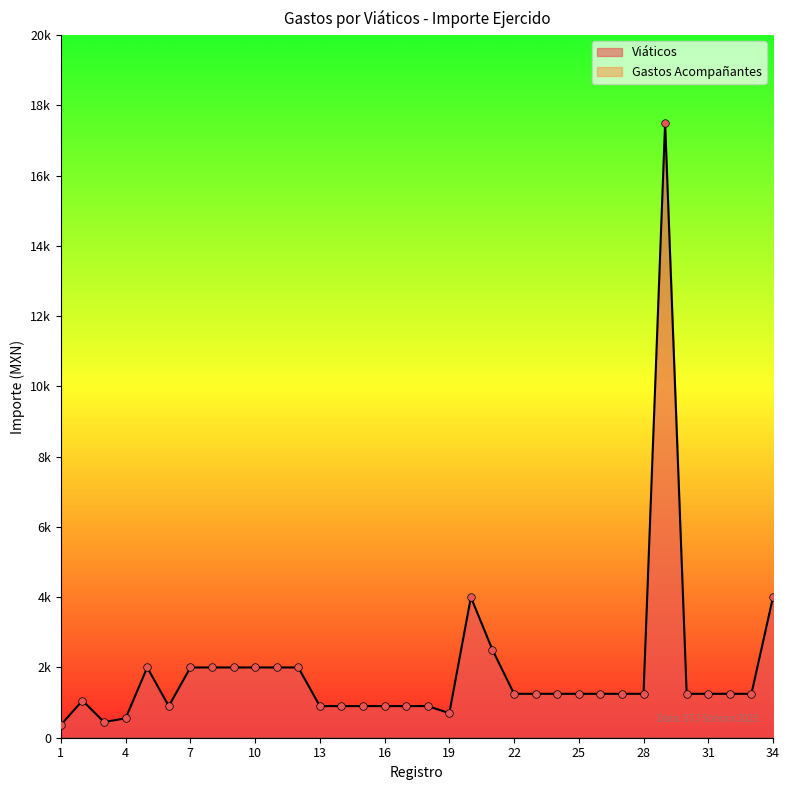

Approximately how many times larger is the value at 16 compared to 9?

0.5